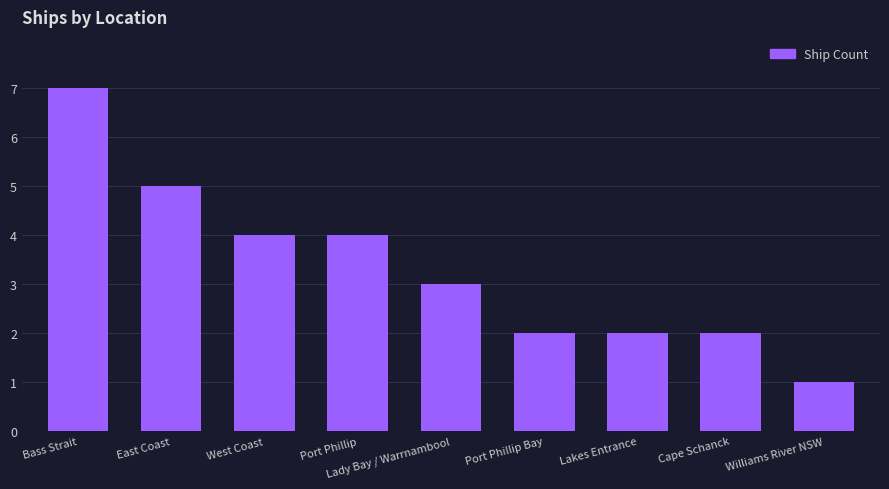

How many bars are there in total?

9